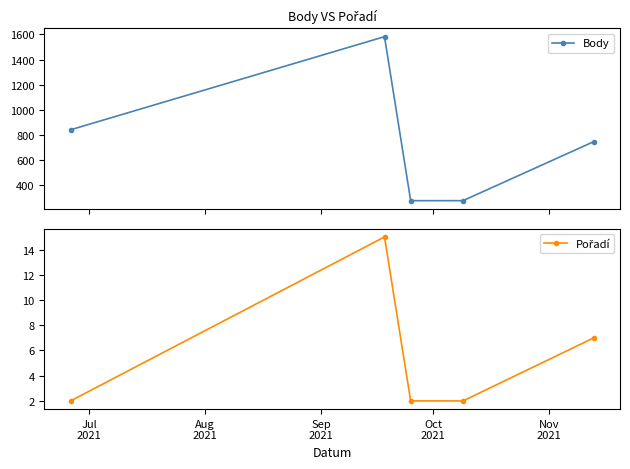

What is the minimum value shown in the chart?

2